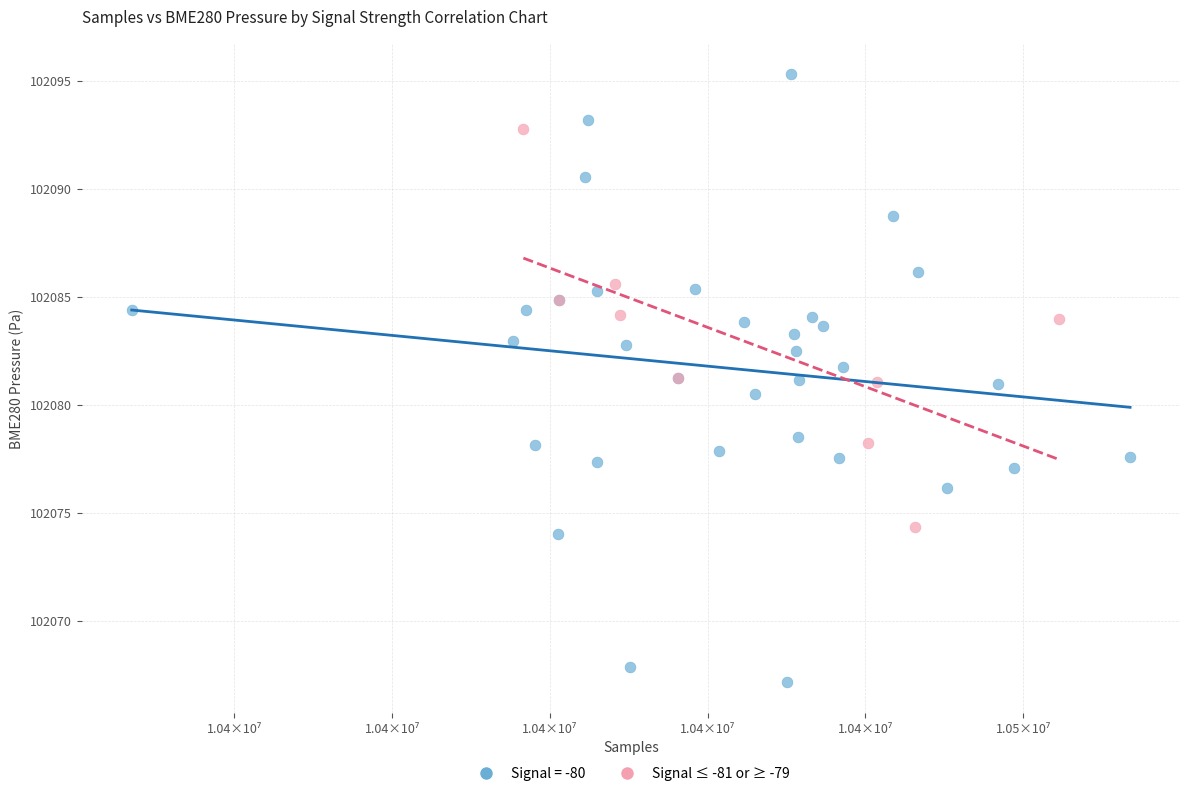

Which series contains the lowest Y value?

Signal = -80